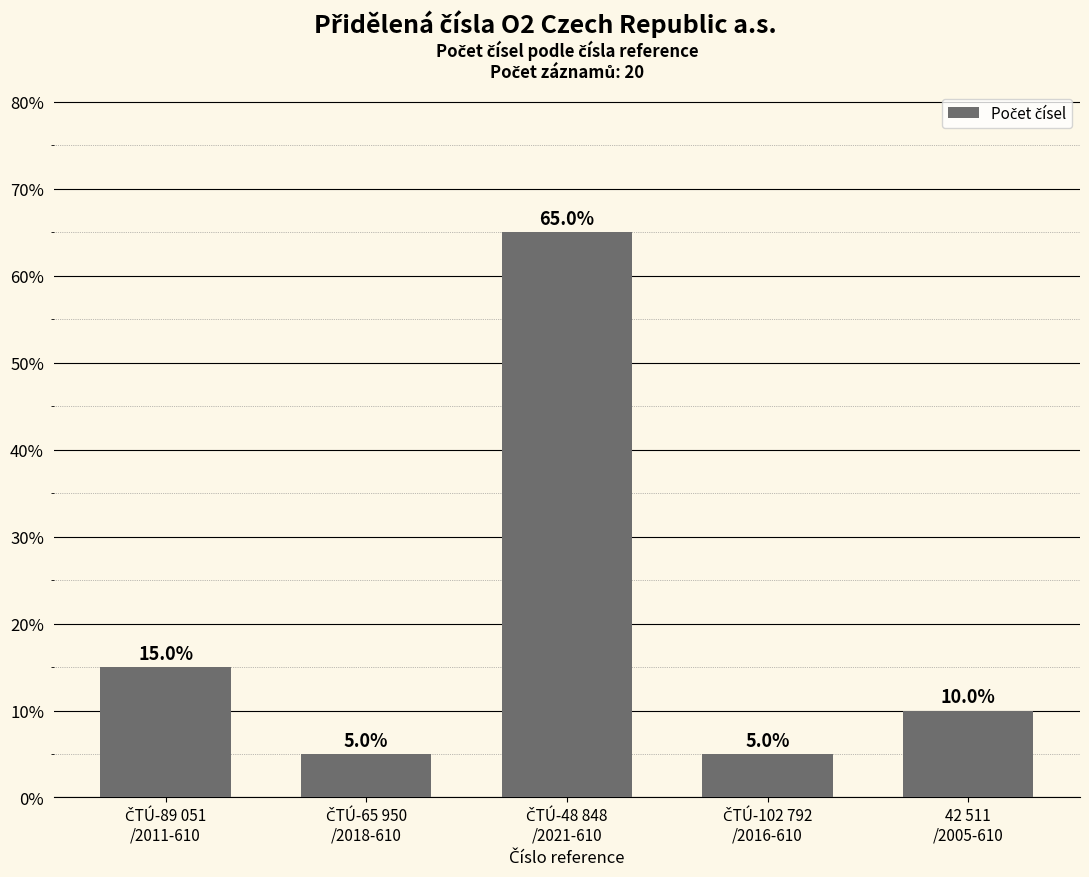

What is the smallest value displayed?

5